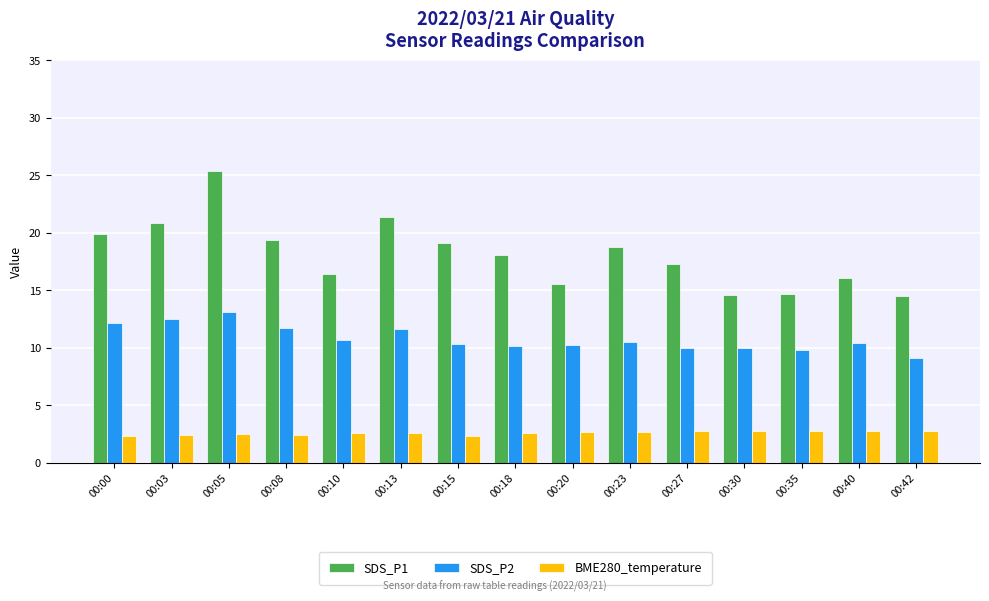

Which category has the highest value in the SDS_P2 series?

00:05